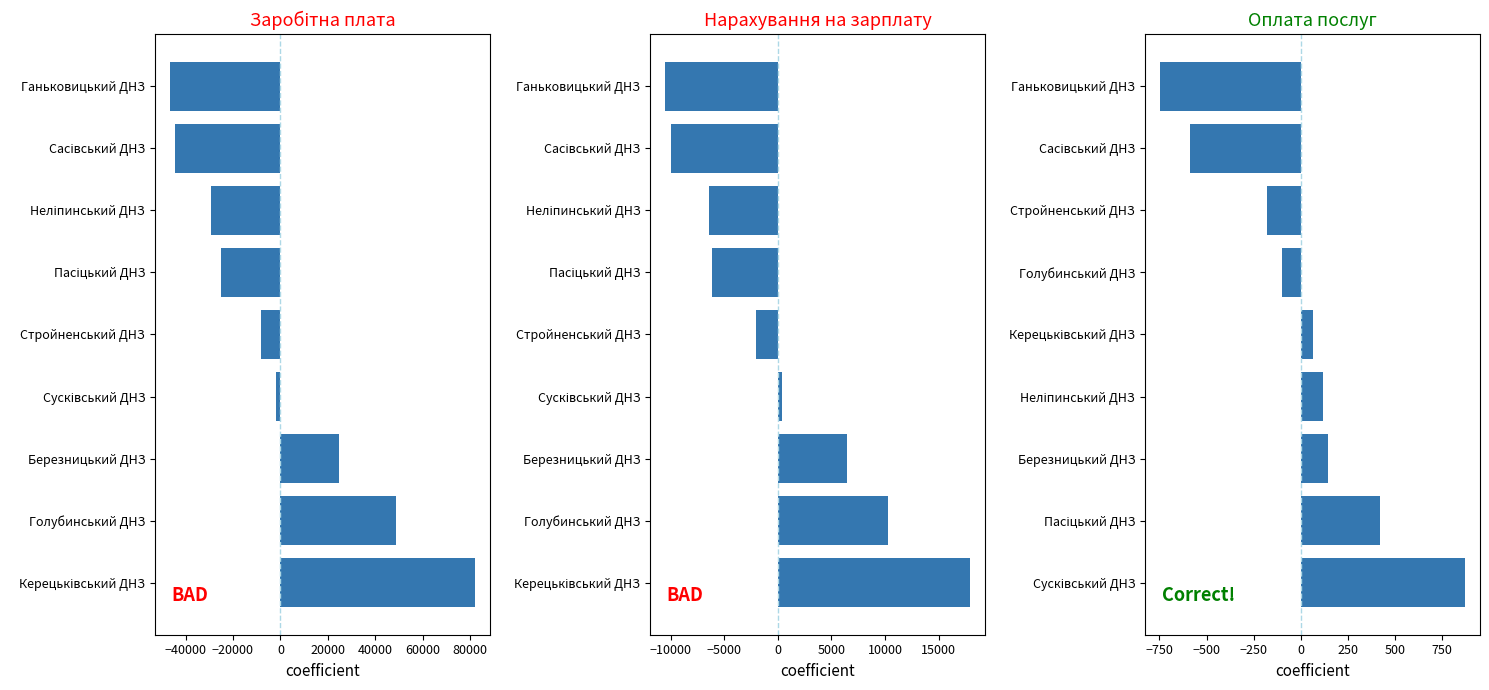

Reading left to right, what are all the values shown in this chart?

Заробітна плата: 81944.0	48880.0	24625.7	-2042.4	-8370.4	-24929.3	-29322.8	-44311.3	-46473.6
Нарахування на зарплату: 17915.5	10299.7	6493.9	402.6	-2032.0	-6167.4	-6439.4	-9950.5	-10522.4
Оплата послуг: 869.2	419.2	143.2	119.2	62.2	-99.8	-180.8	-586.4	-745.9